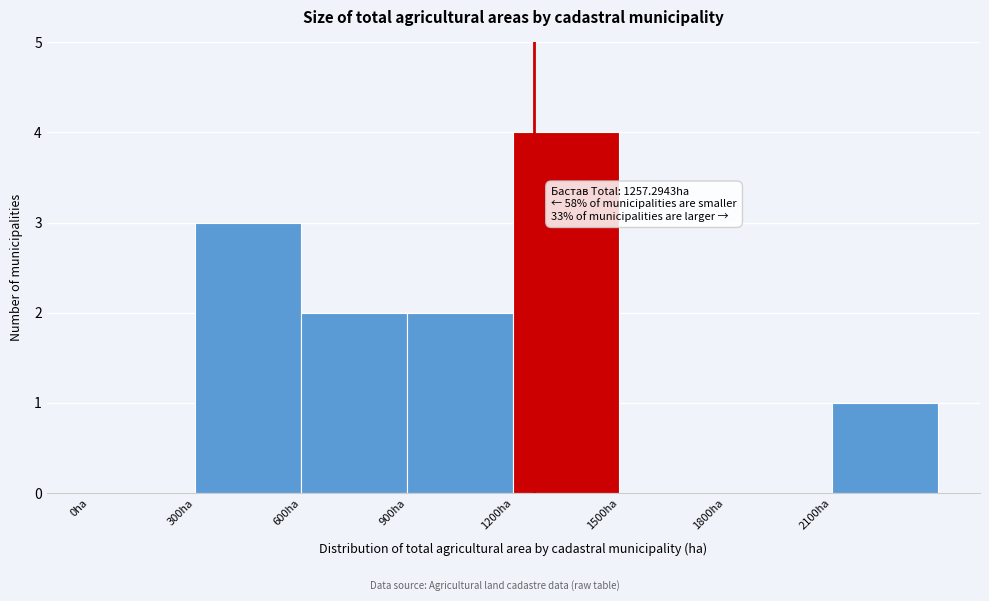

Over which range of the x-axis is the bar tallest?

1200 to 1500